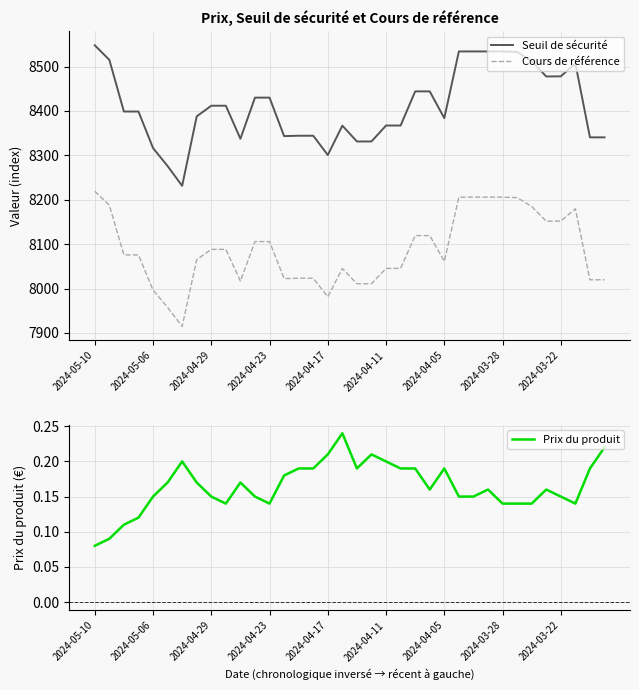

At which label does Seuil de sécurité first exceed 8398?

2024-05-10